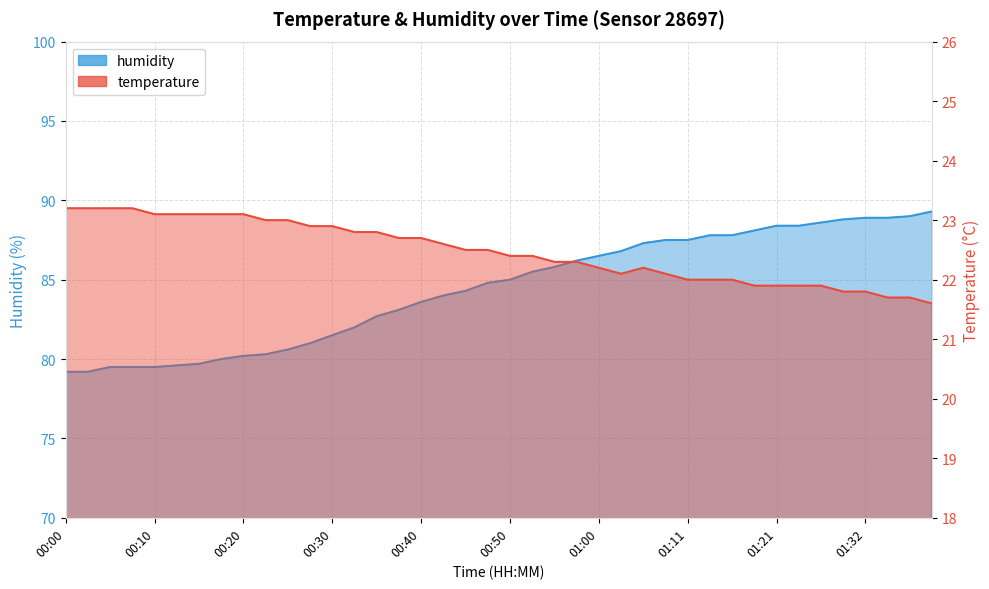

True or false: temperature has a value of 23.1 at 00:17.

True